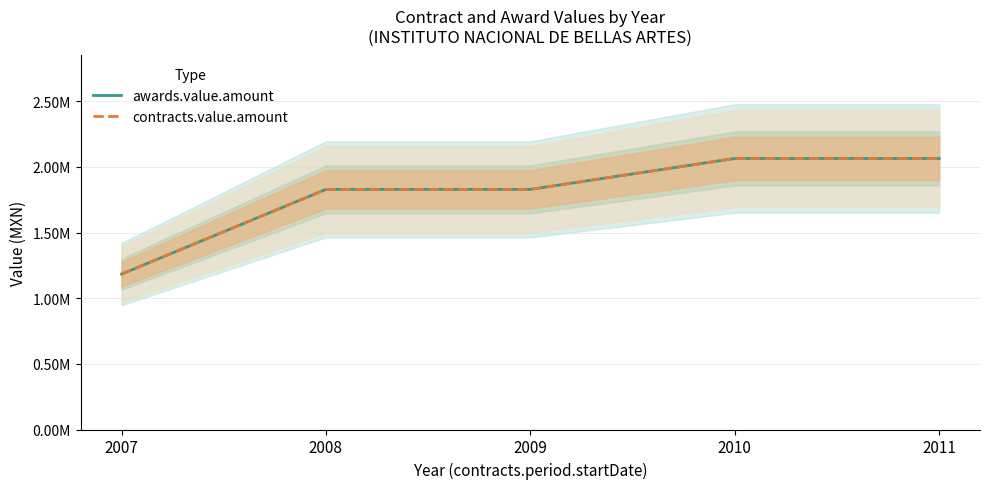

What is the approximate value of awards.value.amount at 2007?

1183482.7